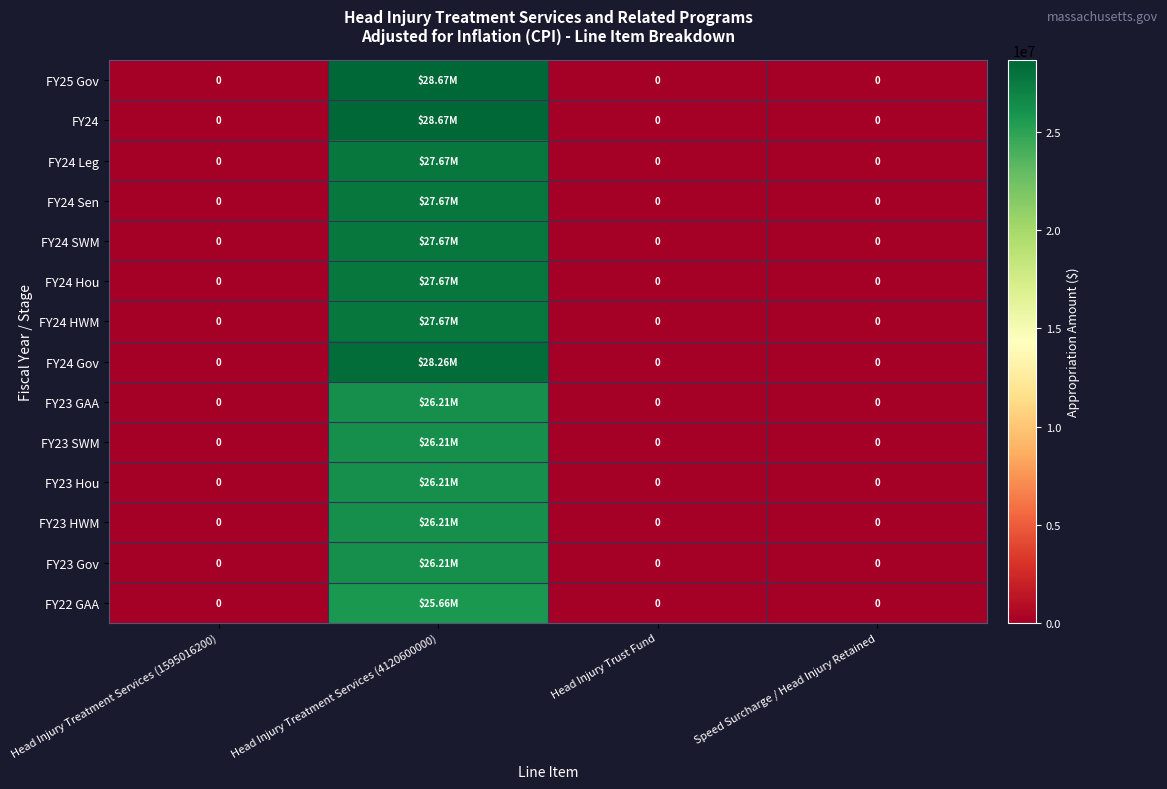

Count the FY24 Leg values in the range 0 to 27674432.

4